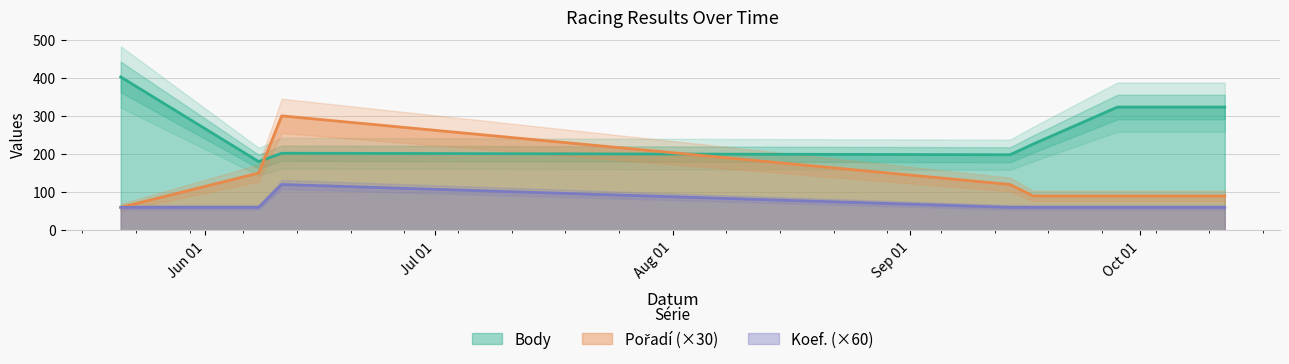

True or false: Body and Koef. (×60) intersect in this chart.

False